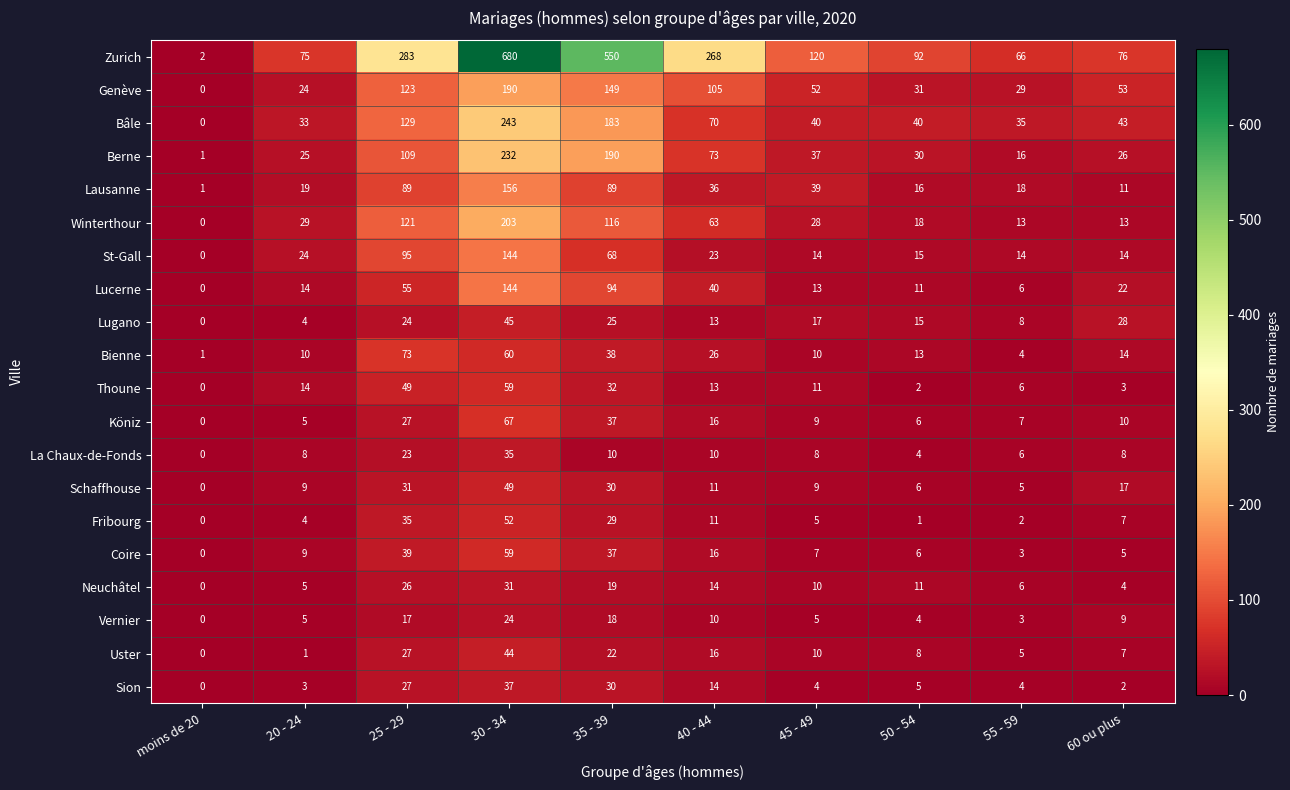

What is the difference between the Berne values at 50 - 54 and 45 - 49?

7